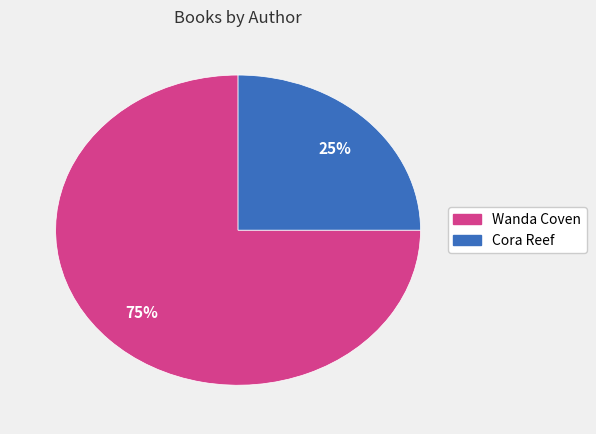

To the nearest percent, what is the average slice percentage?

50%